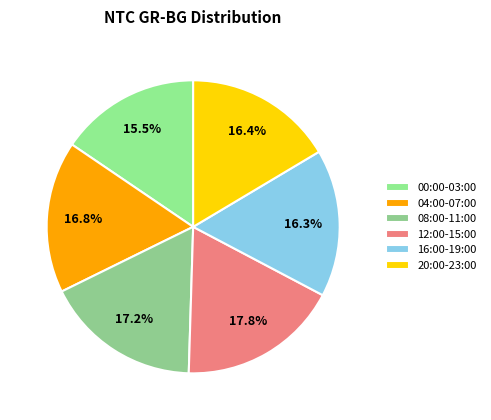

Count the number of slices in the pie.

6